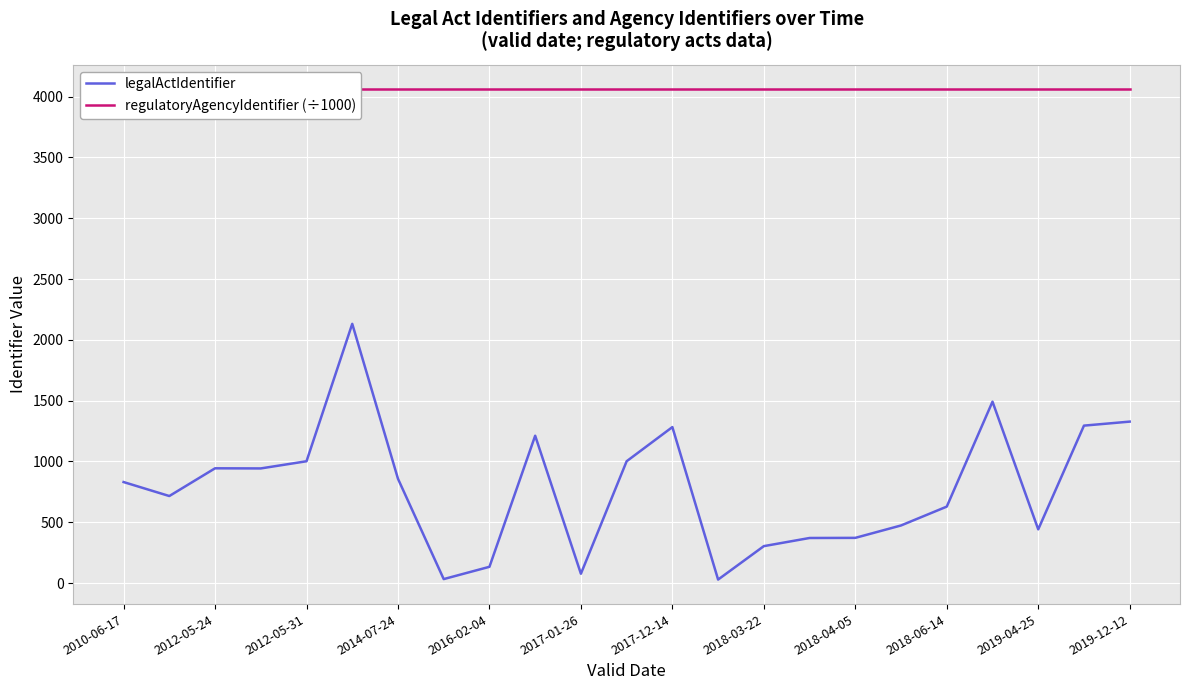

What is the highest value of the legalActIdentifier series?

2132